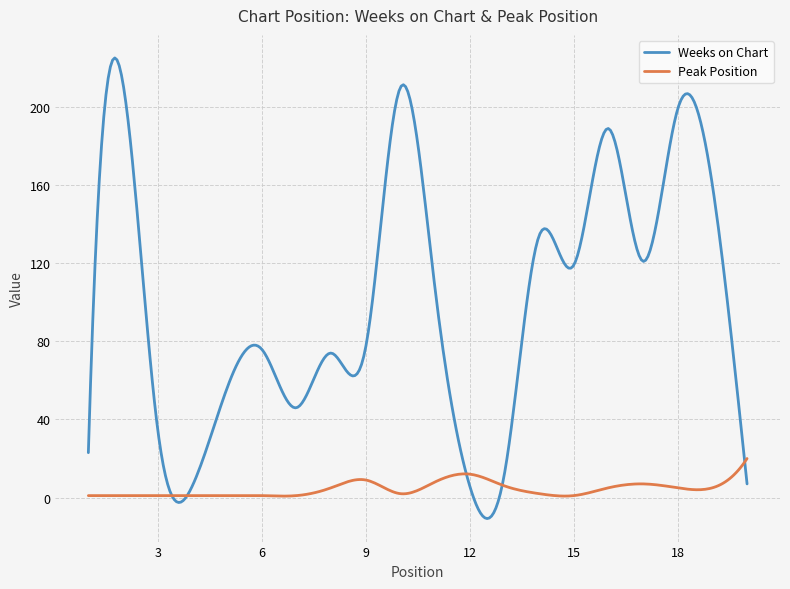

How many lines are shown in the chart?

2